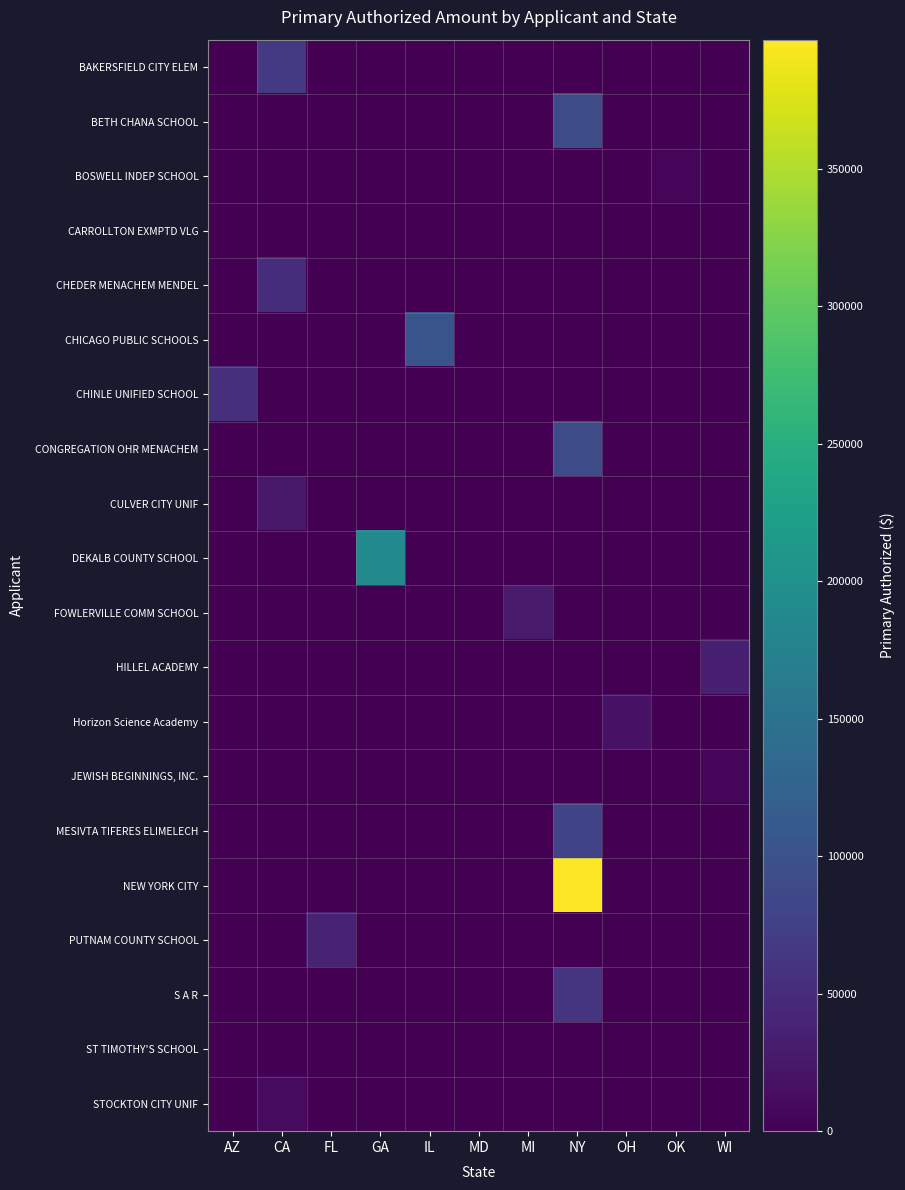

Which series has the widest spread of values?

NEW YORK CITY